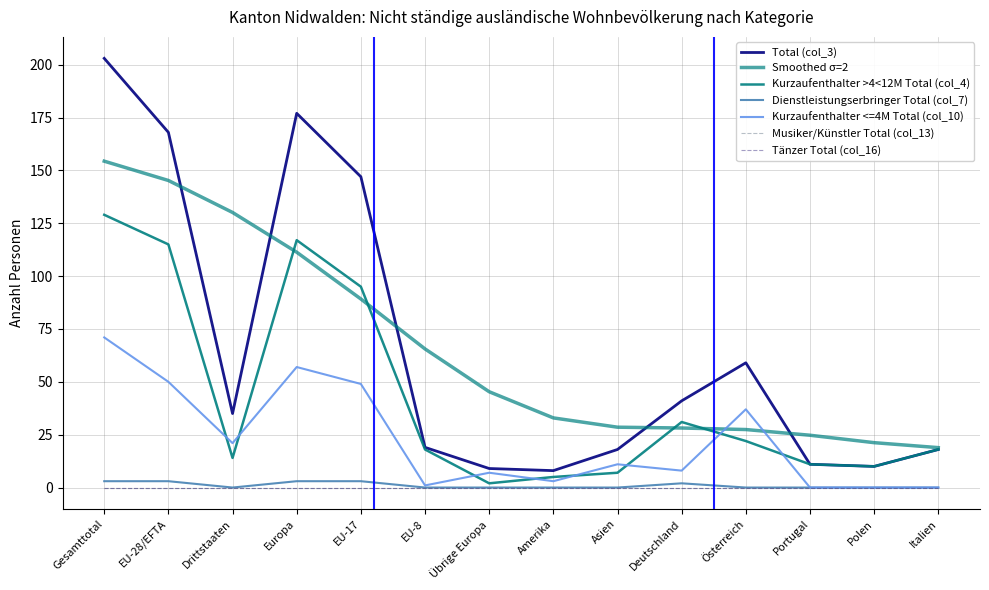

What is the greatest value displayed?

203